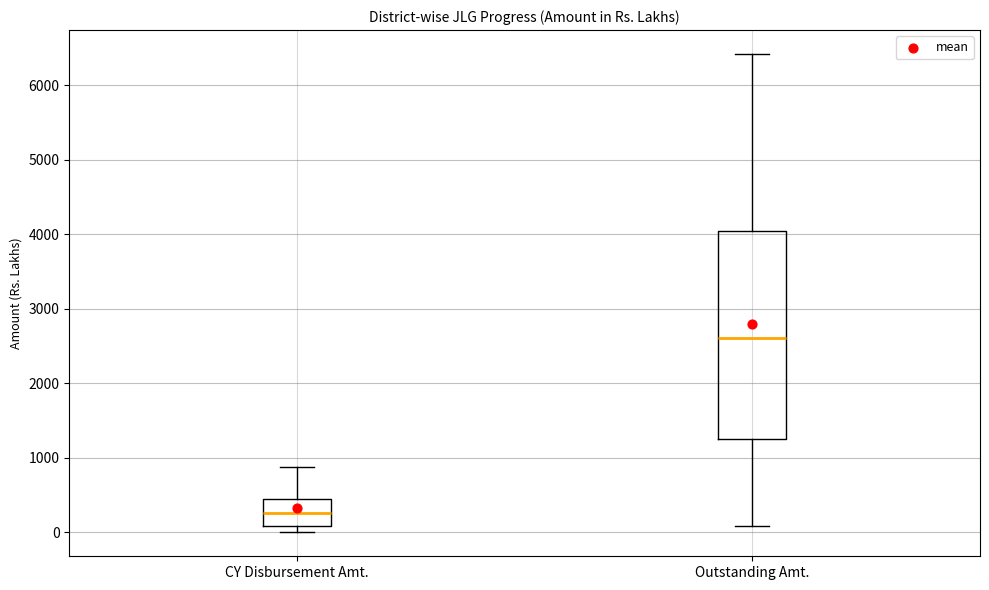

Comparing the boxes themselves (not the whiskers), which one is the tallest?

Outstanding Amt.